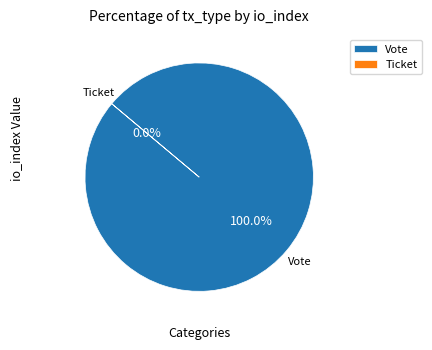

To the nearest percent, what is the difference between the Ticket and Vote slice percentages?

100%